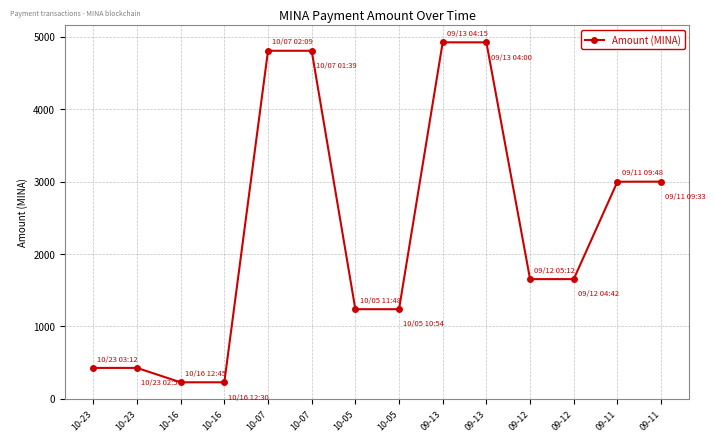

How many data points are less than 1653?

6